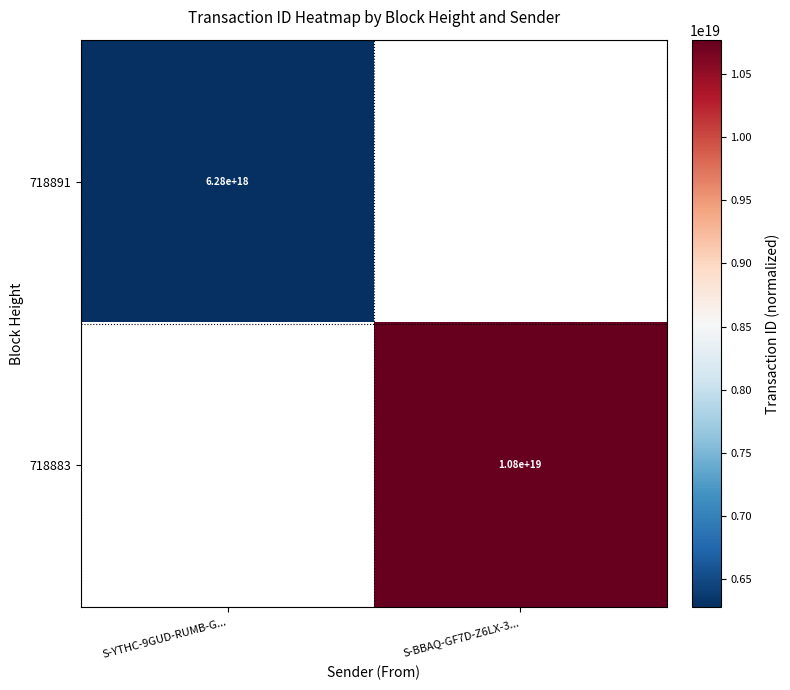

The value of 718883 at S-BBAQ-GF7D-Z6LX-3... is 10800000000000000000. True or false?

True